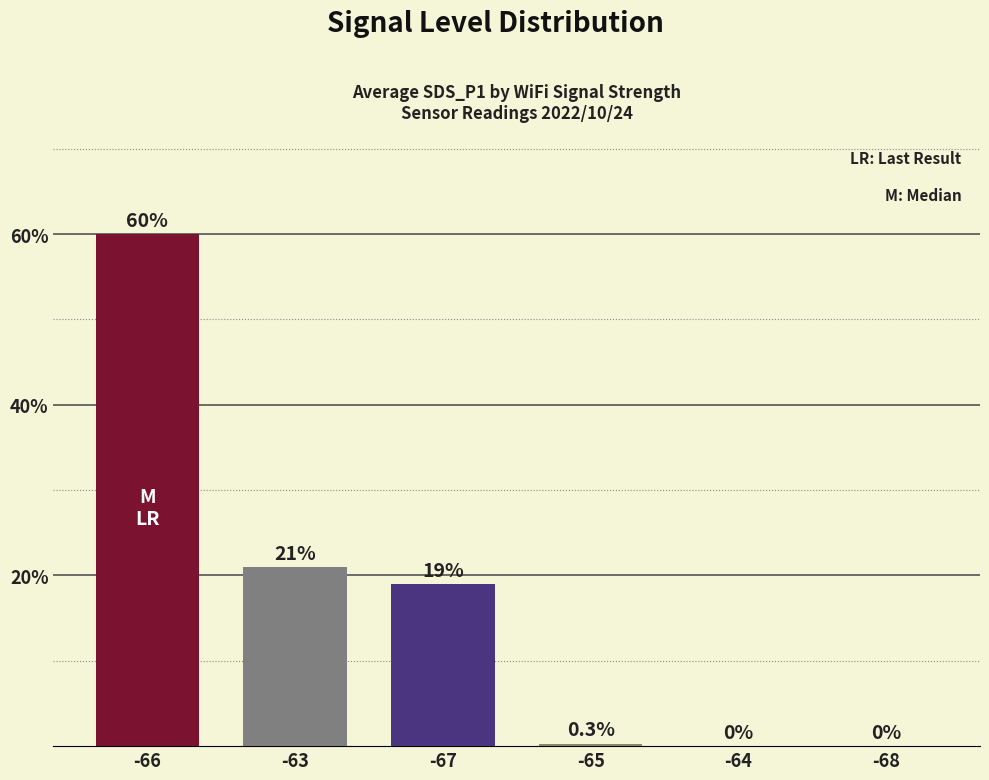

Between -63 and -64, which is larger?

-63